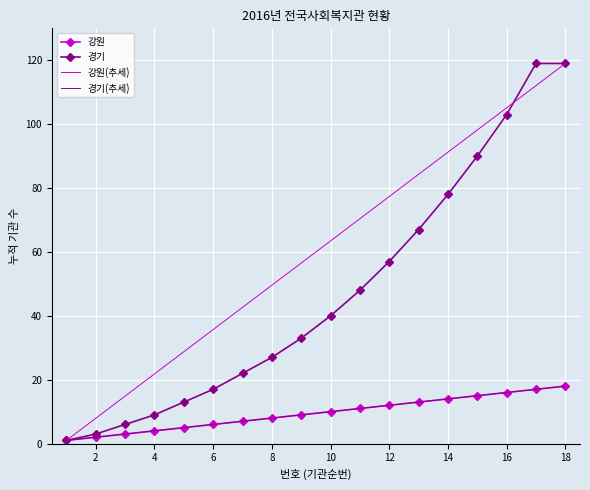

What is the maximum value for 강원?

18